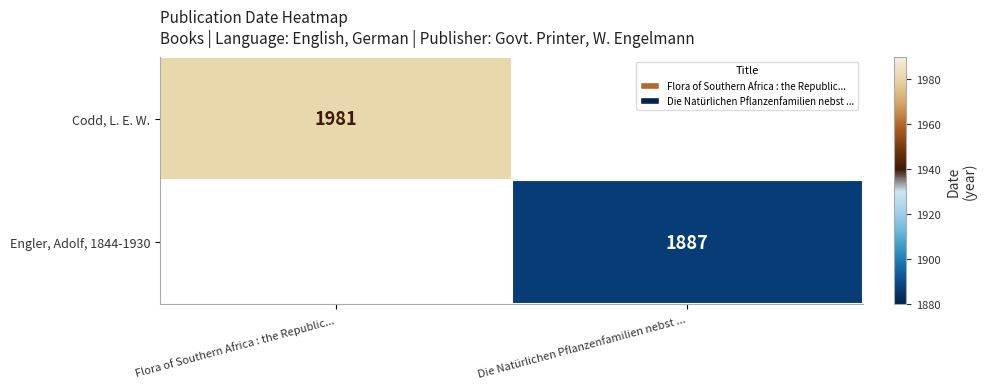

How many distinct data groups are displayed?

2